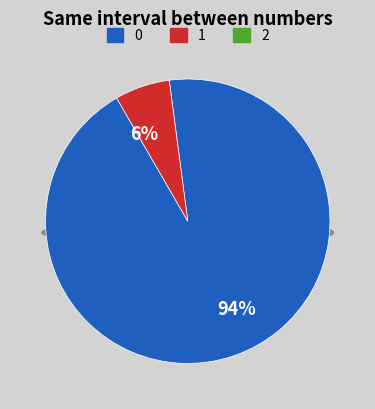

To the nearest percent, what is the difference between the Regular and Vote slice percentages?

88%